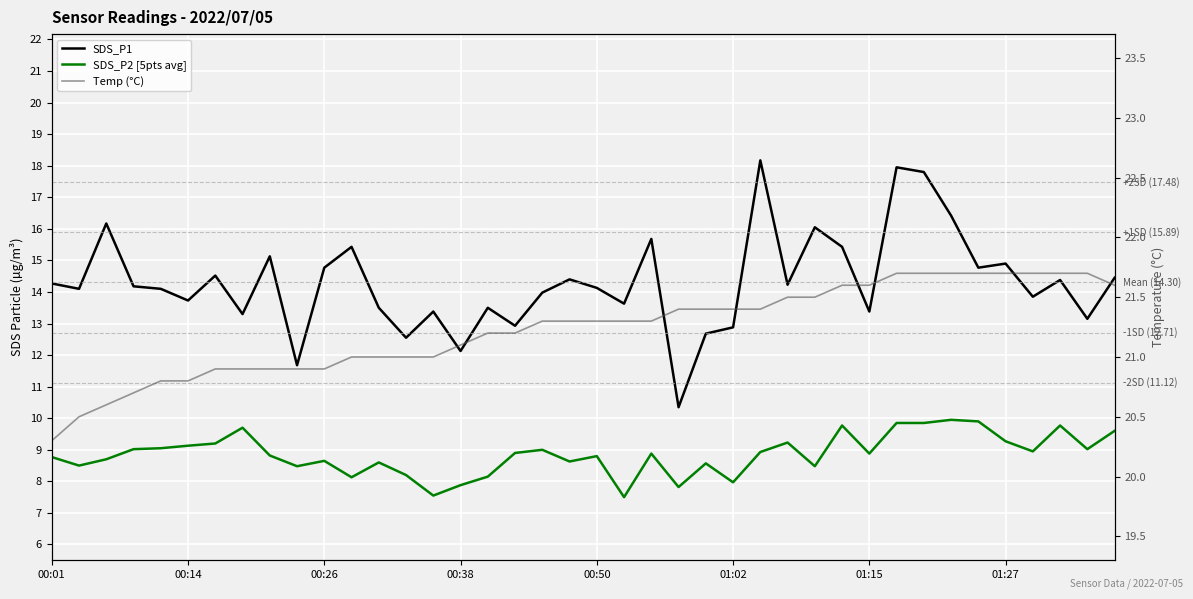

Which series changed the most between 8 and 18?

SDS_P1